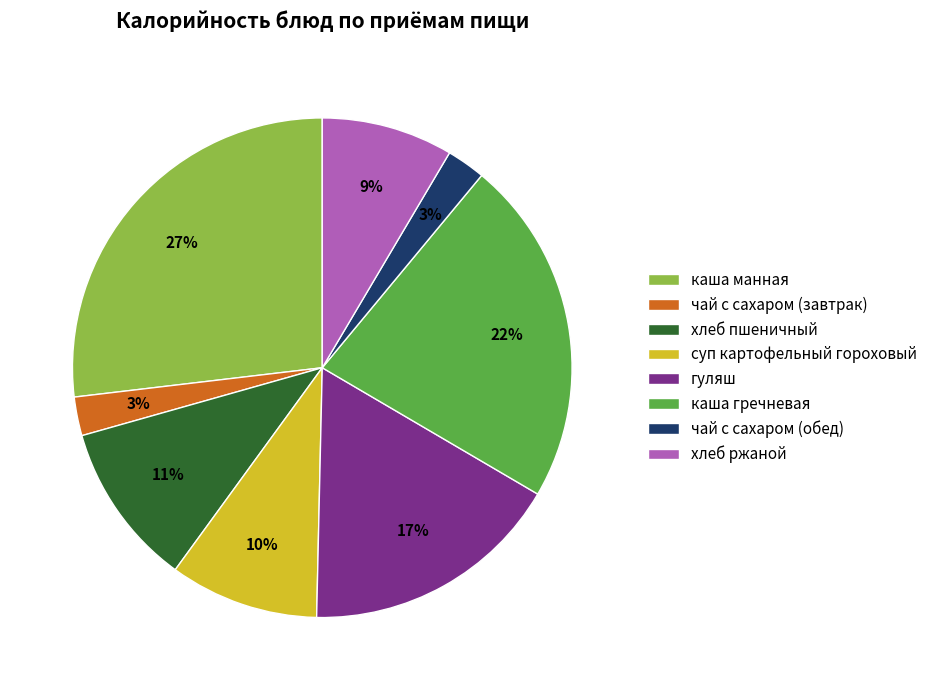

Which has a higher value, каша манная or каша гречневая?

каша манная